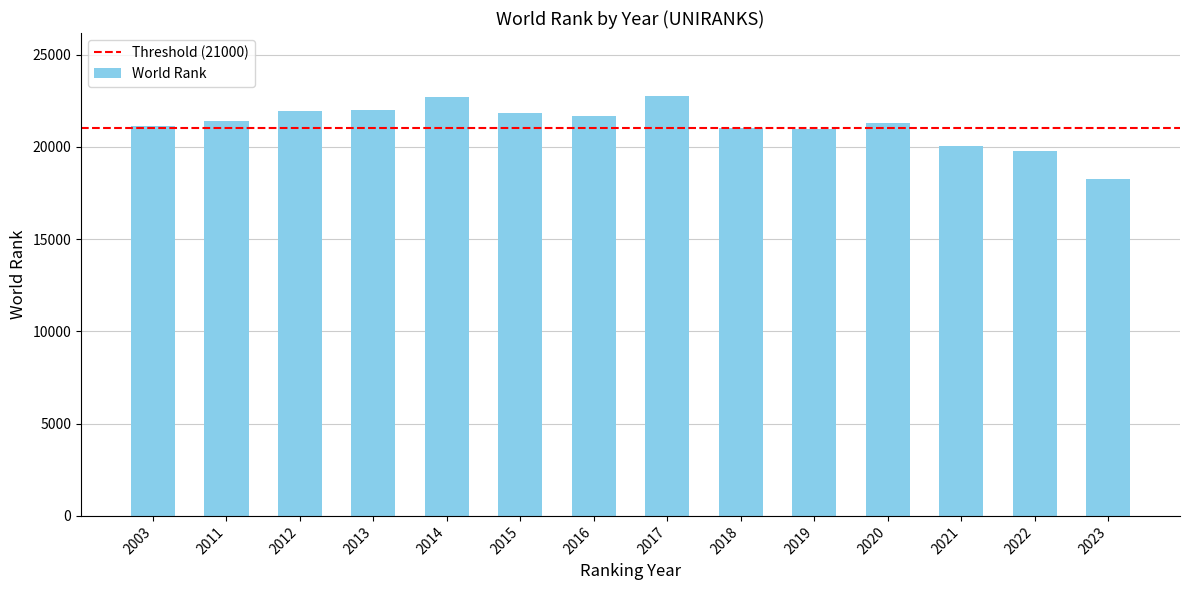

What is the change in value from 2012 to 2023?

-3700